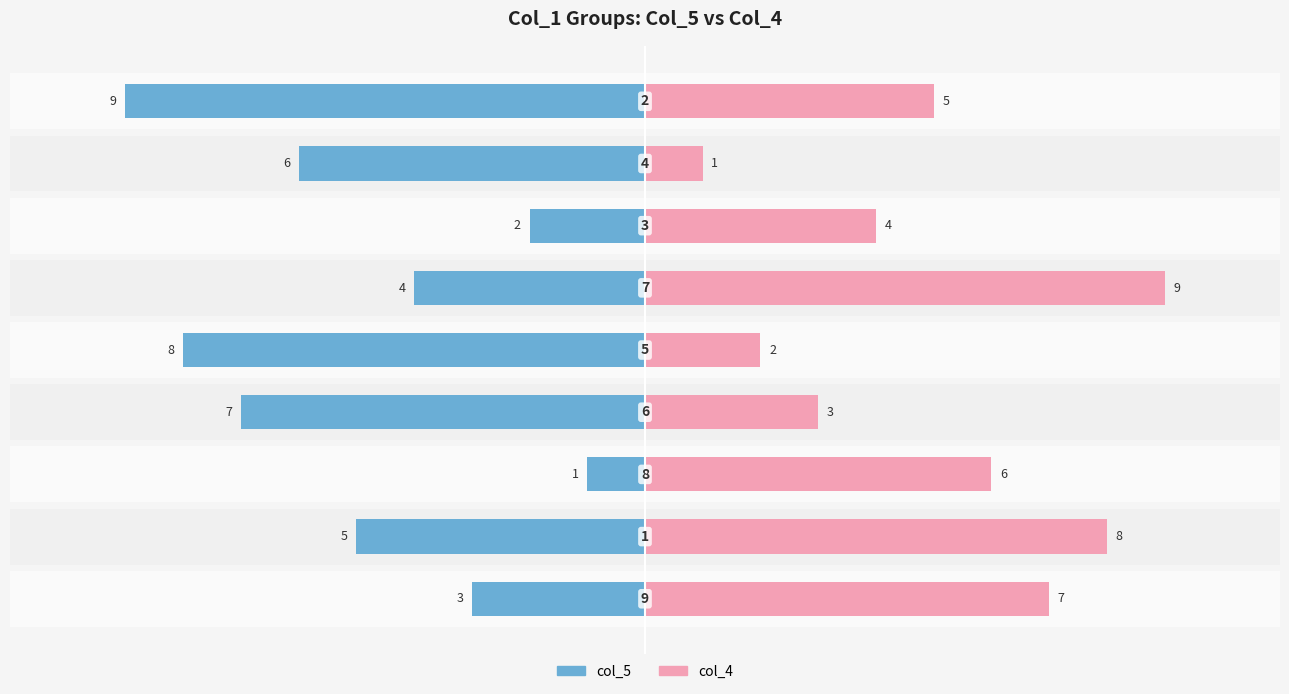

Reading left to right, extract all data points from this chart.

col_5: −12.5=-3	−10.0=-5	−7.5=-1	−5.0=-7	−2.5=-8	0.0=-4	2.5=-2	5.0=-6	7.5=-9
col_4: −12.5=7	−10.0=8	−7.5=6	−5.0=3	−2.5=2	0.0=9	2.5=4	5.0=1	7.5=5